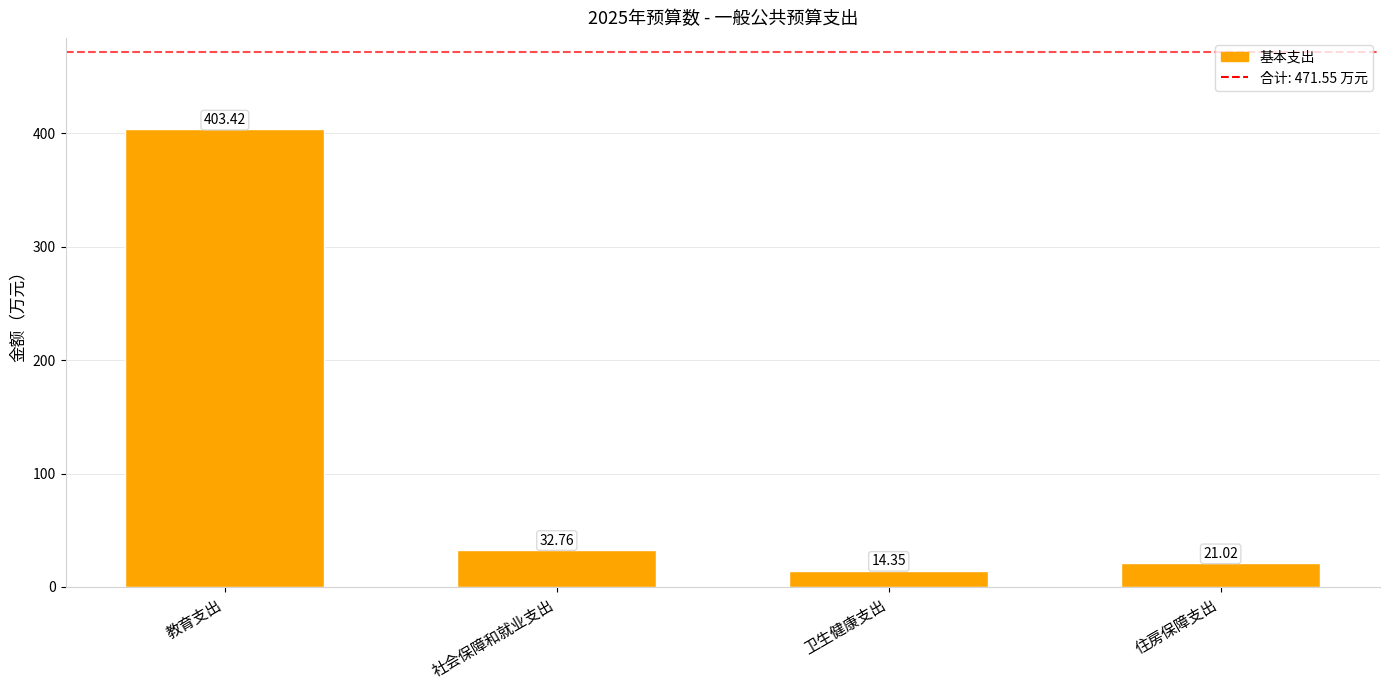

True or false: the data shows 403.4 at 教育支出.

True